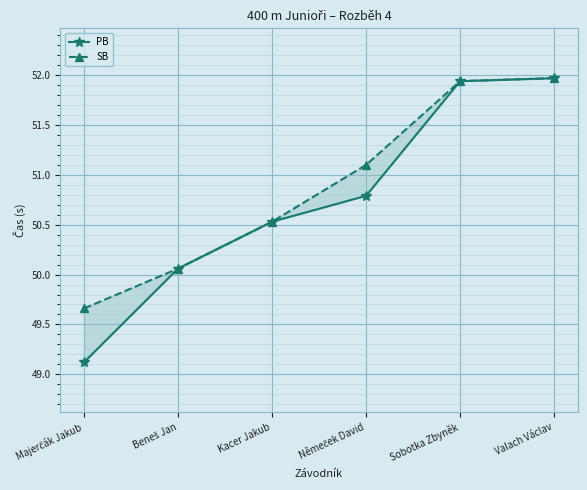

Which category has the lowest value in the PB series?

Majerčák Jakub